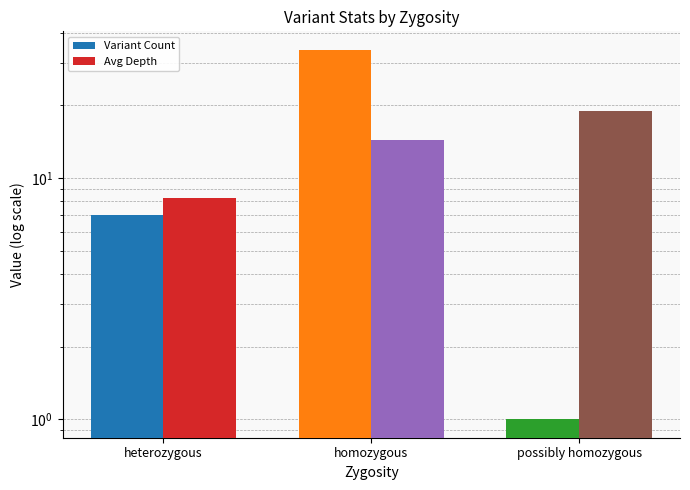

True or false: Variant Count has a value of 9.3 at heterozygous.

False